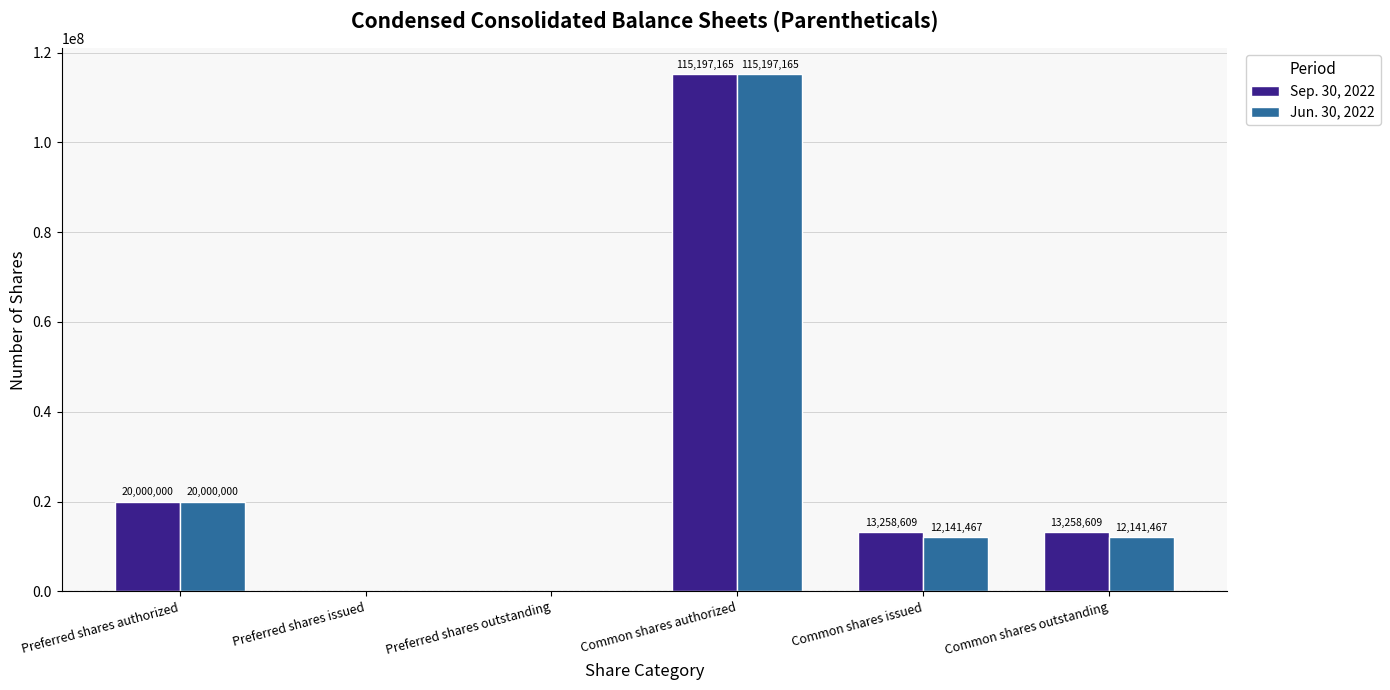

Reading right to left, transcribe all the data shown in this chart.

Sep. 30, 2022: 13258609	13258609	115197165	0	0	20000000
Jun. 30, 2022: 12141467	12141467	115197165	0	0	20000000